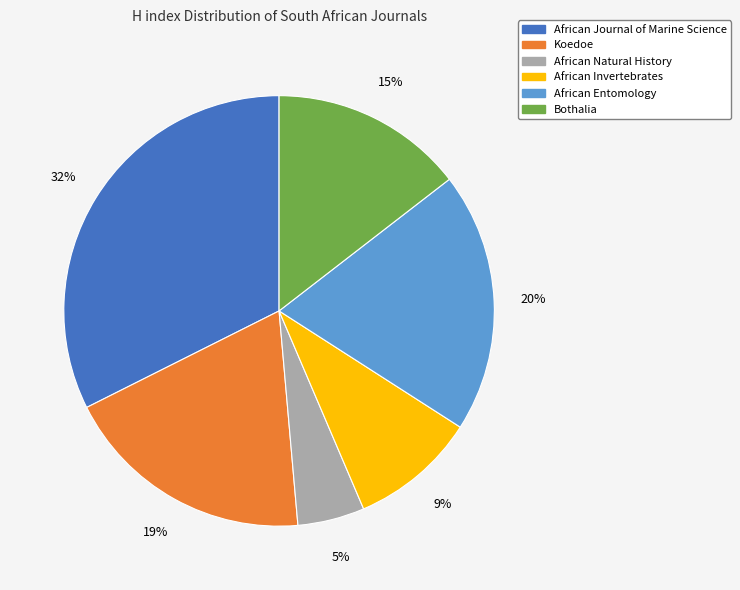

To the nearest percent, what is the difference between the Koedoe and African Natural History slice percentages?

14%